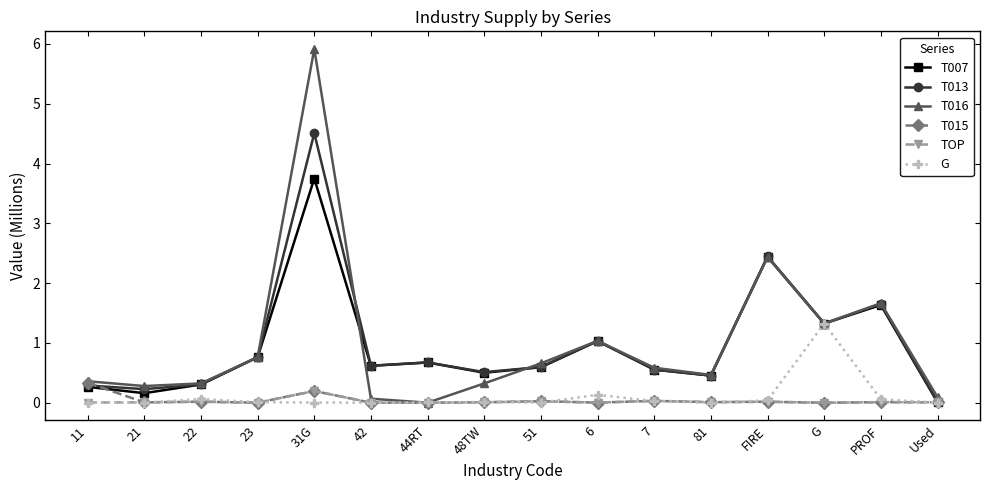

Is this an area chart (filled region under the line)?

No